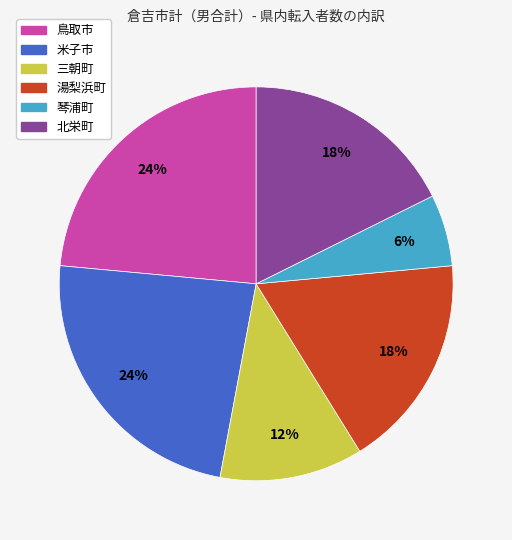

Which category has the smallest portion of the pie?

琴浦町